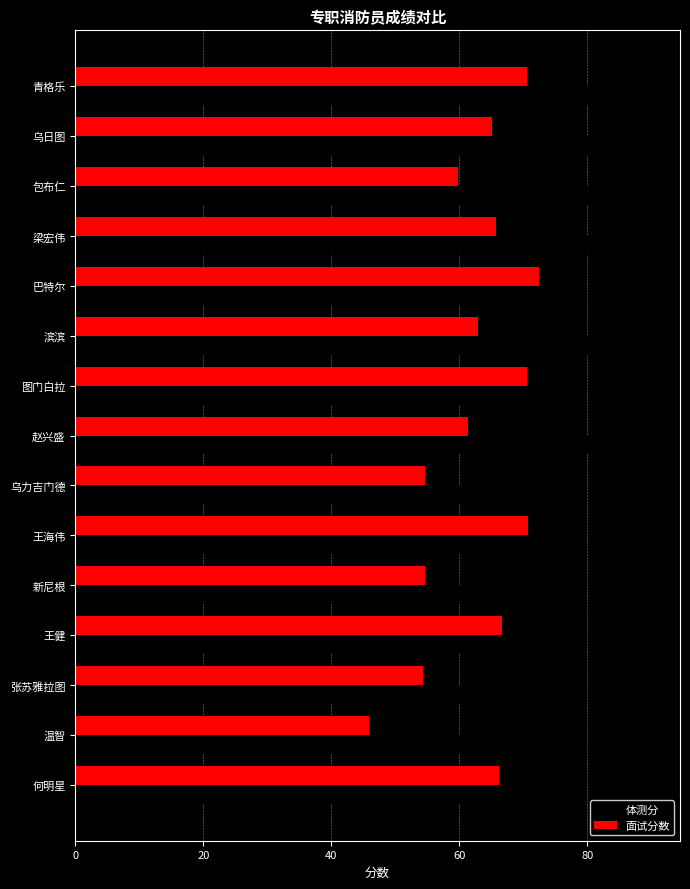

What is the average value of the 体测分 series?

79.9